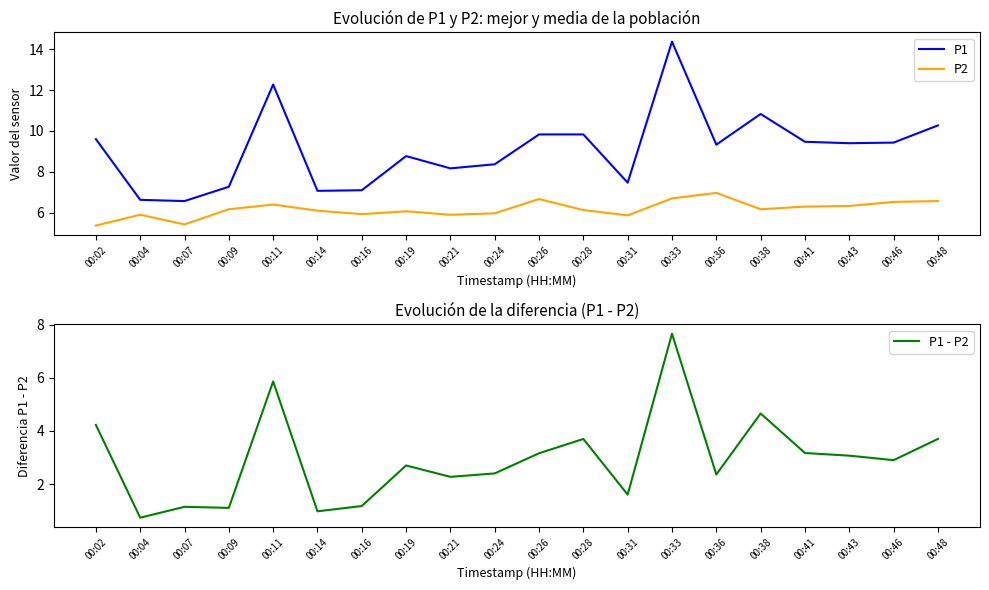

At how many categories does at least one series exceed 4?

20